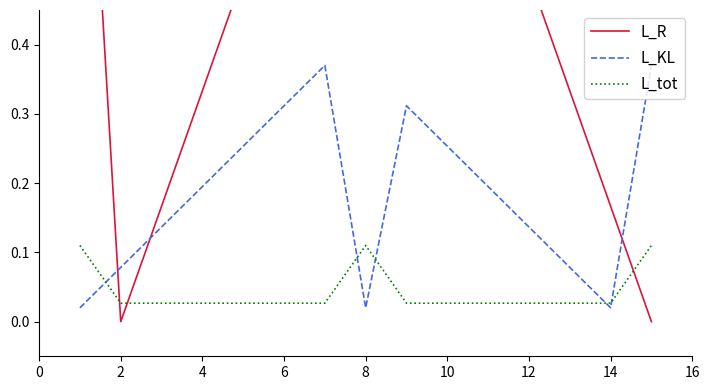

At which label does L_tot reach its minimum?

2